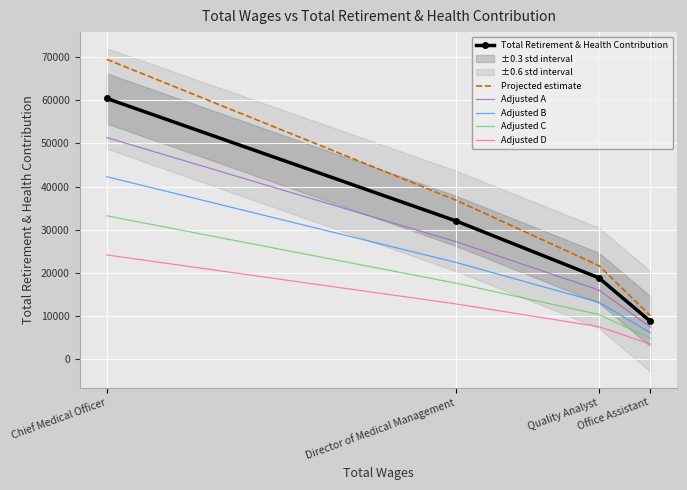

What is the spread (max minus min) of values at Director of Medical Management?

24010.5